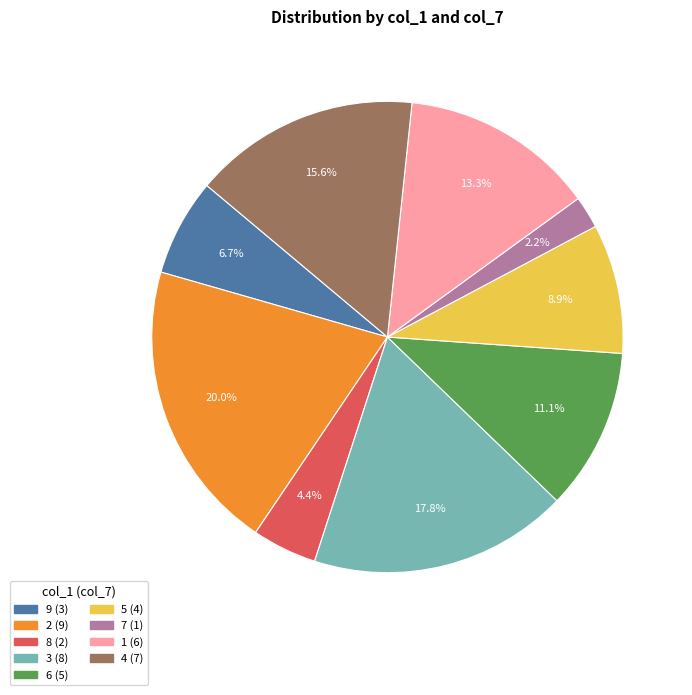

Does 5 account for over 50% of the chart?

No